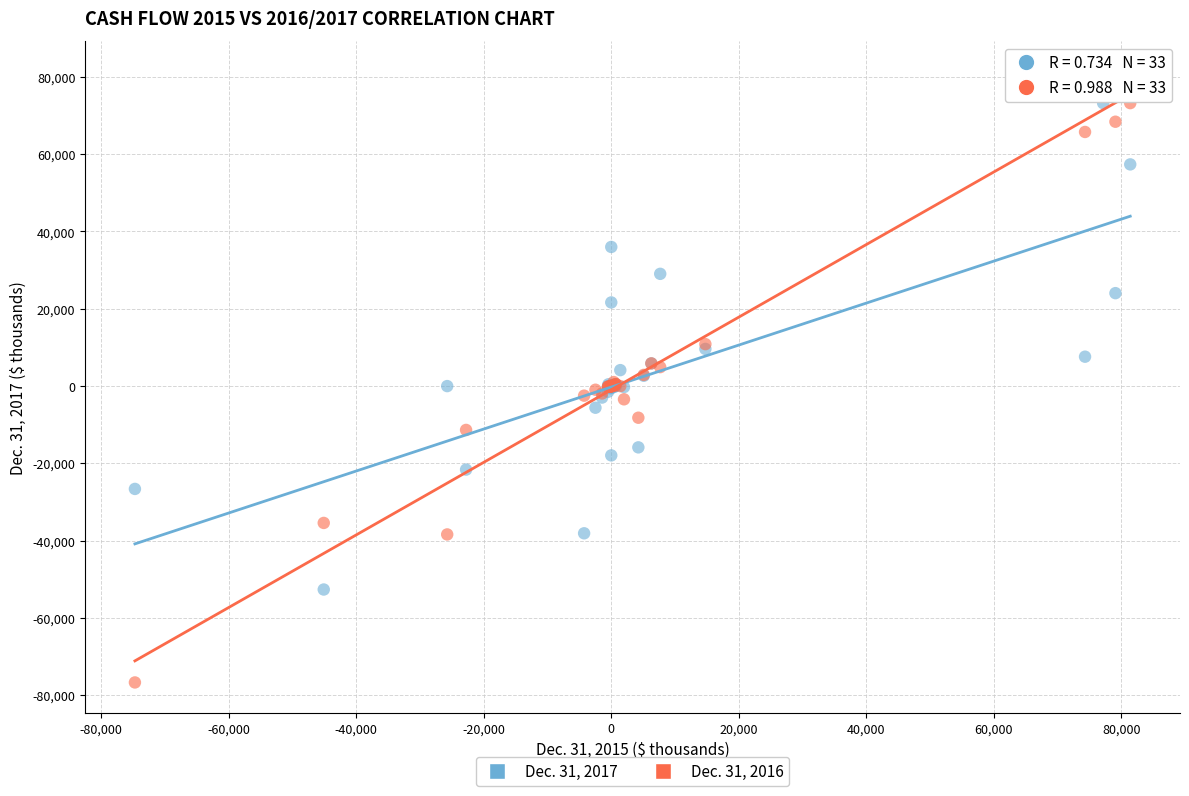

Which series contains the lowest Y value?

Dec. 31, 2016